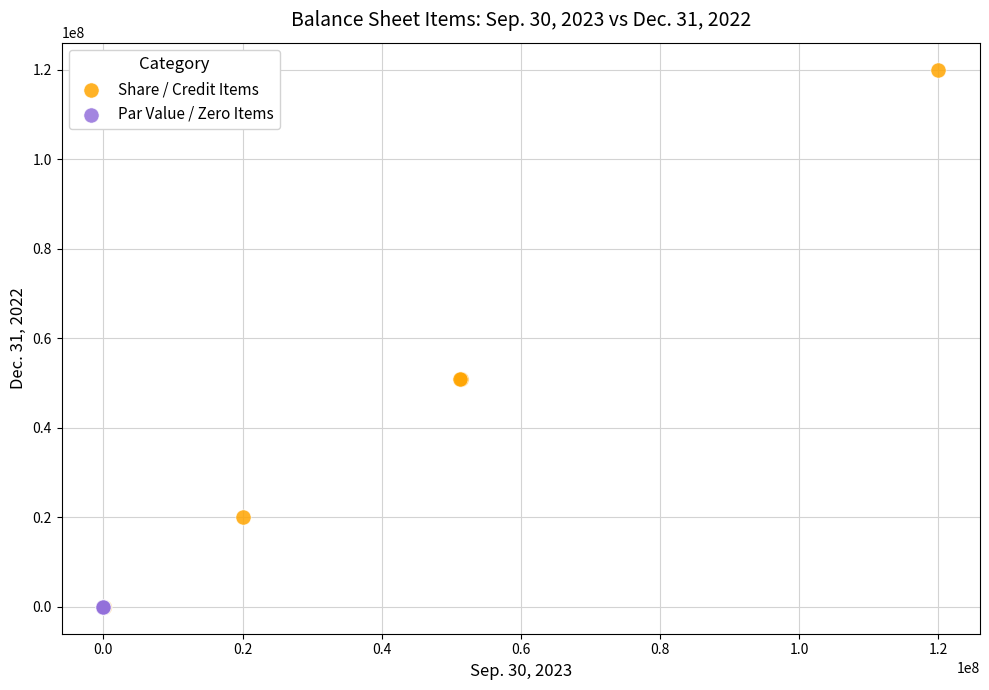

Which series has the largest Y range (max minus min)?

Share / Credit Items